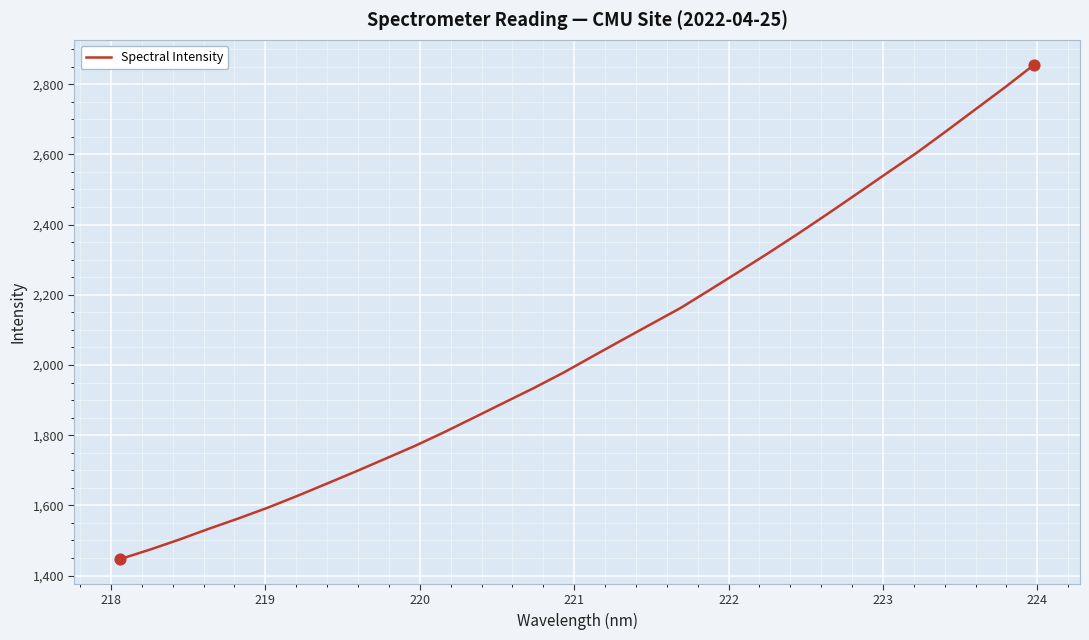

What is the smallest value displayed?

1446.9